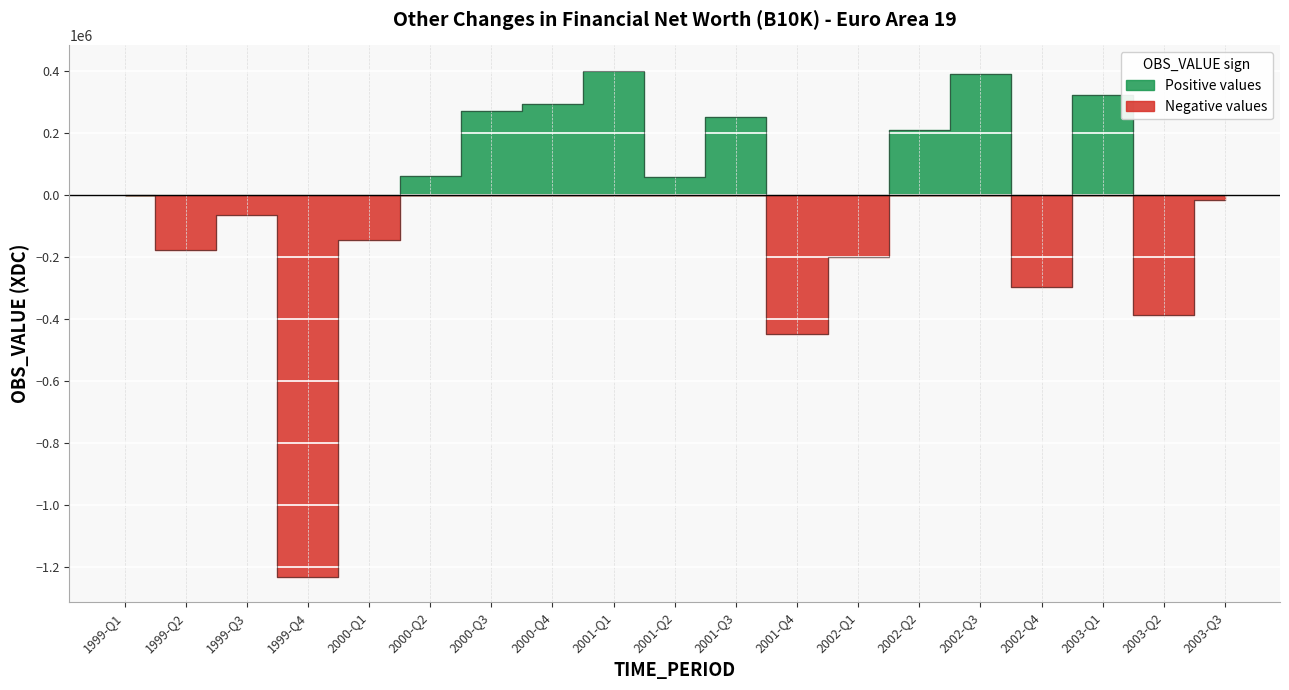

What is the label of the 11th point from the left?

2001-Q3